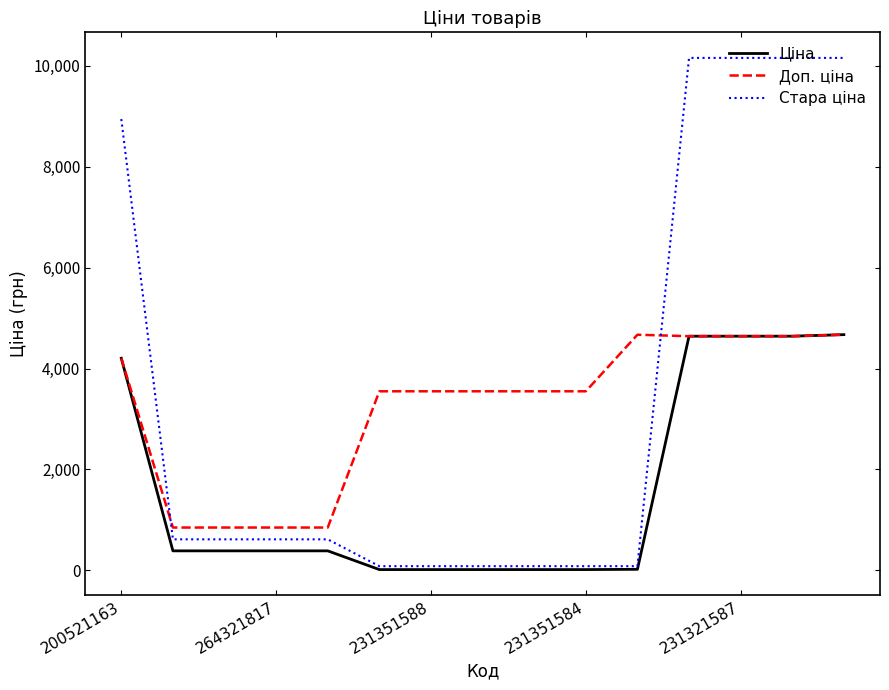

What is the maximum value shown in the chart?

10158.6